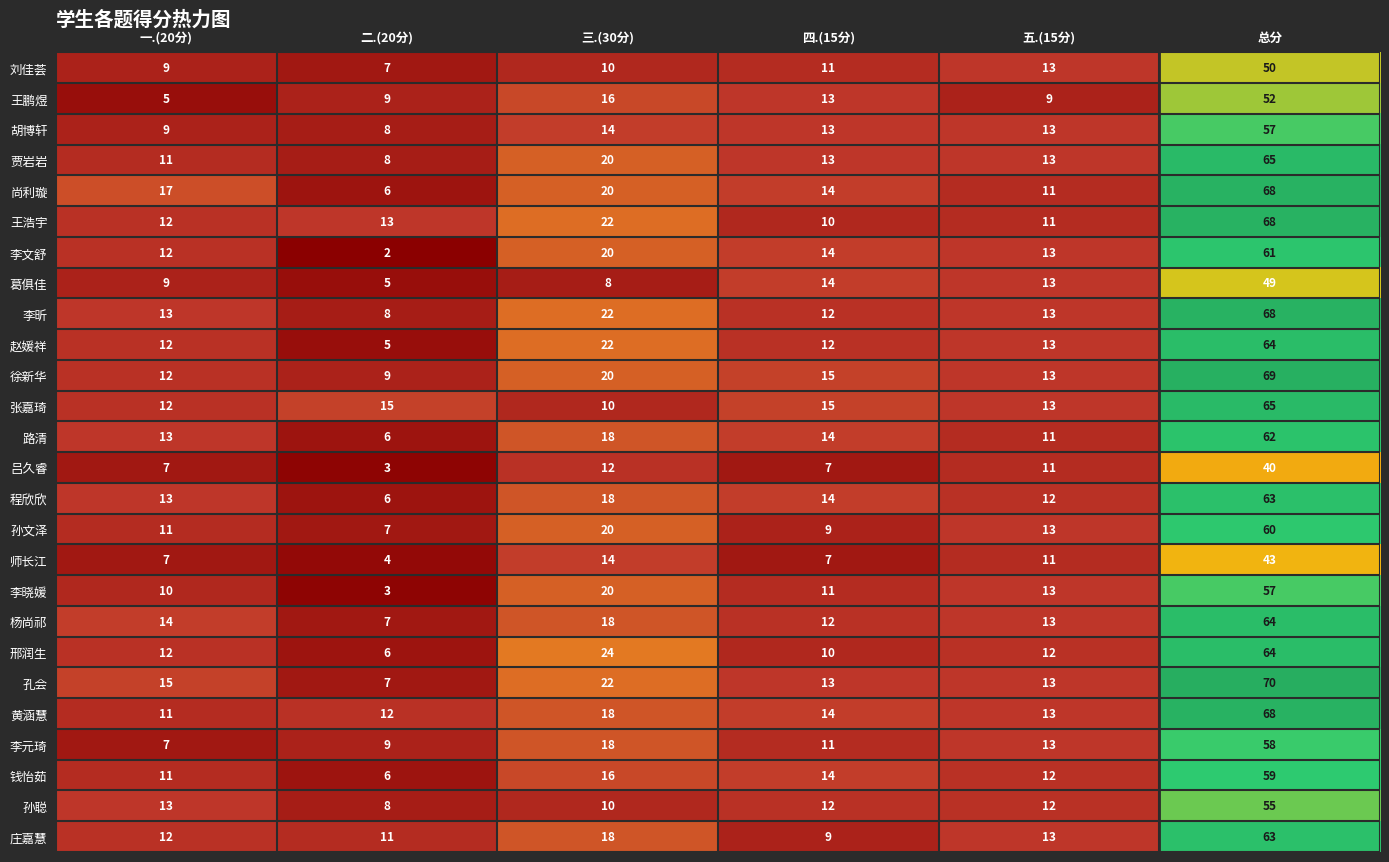

What is the difference between the maximum and second lowest values in the 徐新华 series?

57